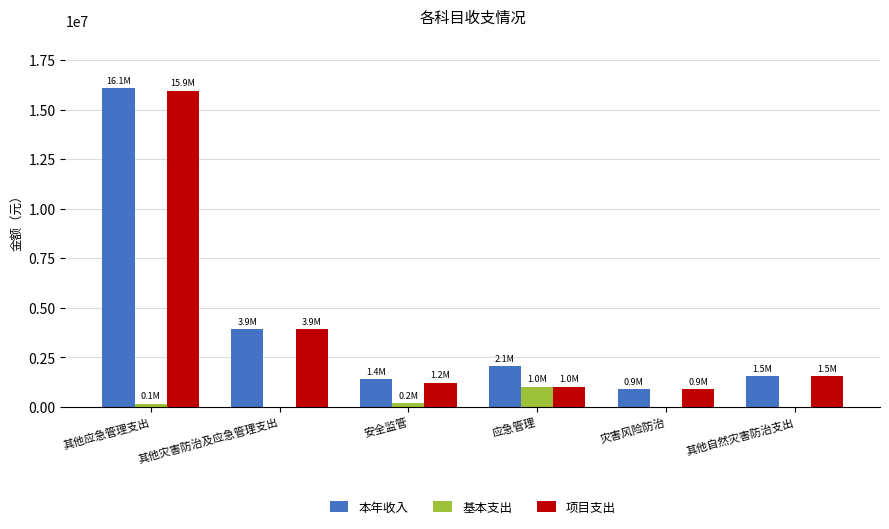

The 本年收入 series shows 1140841.4 at 应急管理. True or false?

False